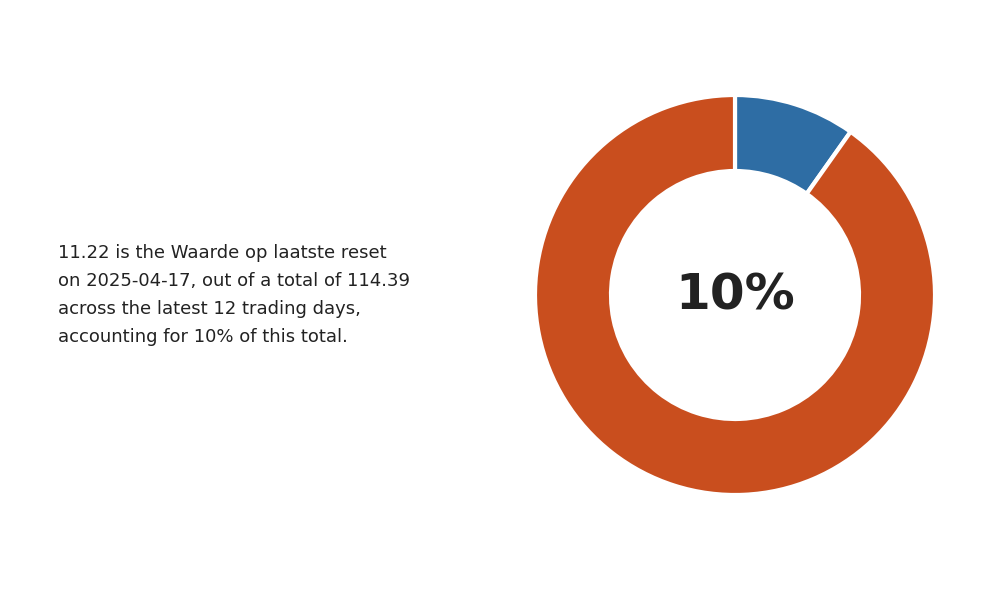

Do 2025-04-08 and 2025-04-15 together represent more than half of the pie?

No